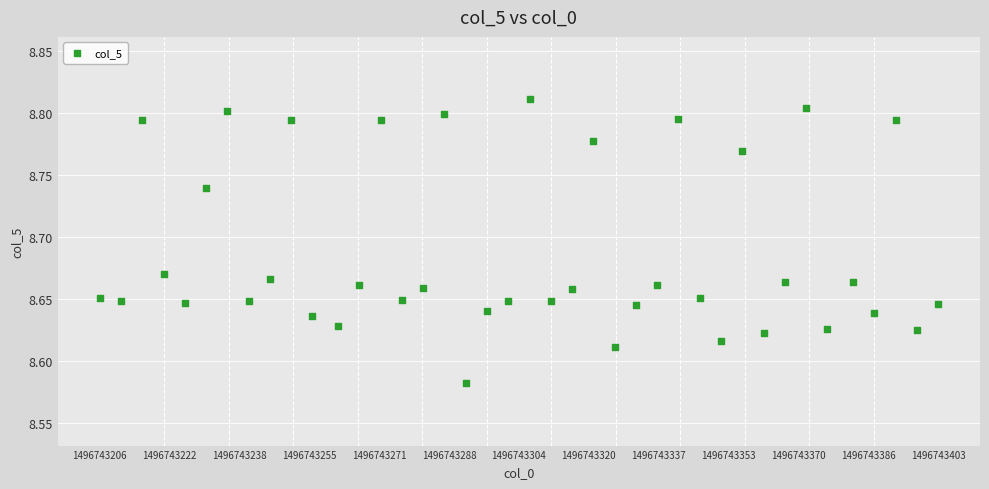

What is the range of X values (max minus min)?

197.0